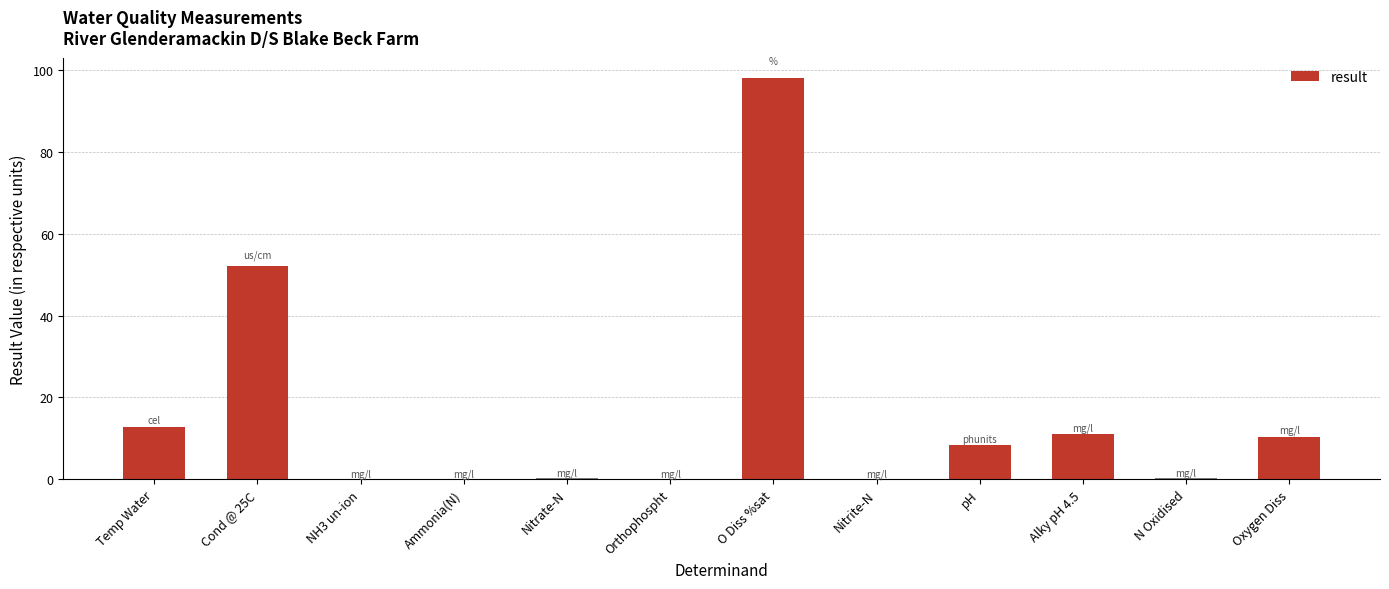

What is the sum of all values?

193.0